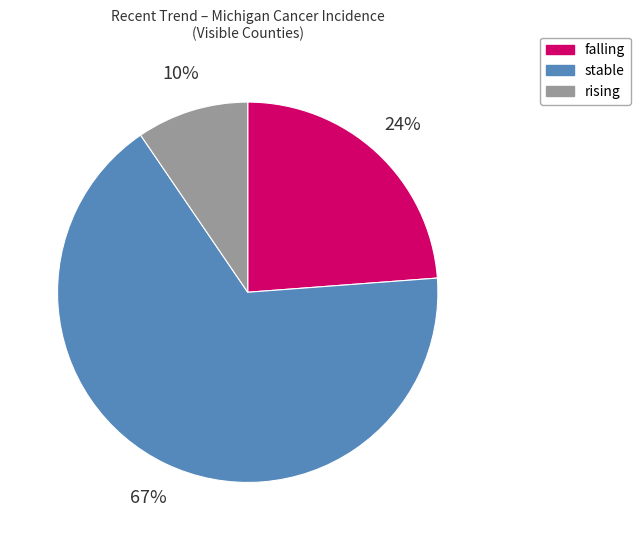

True or false: falling accounts for 10% of the total.

False